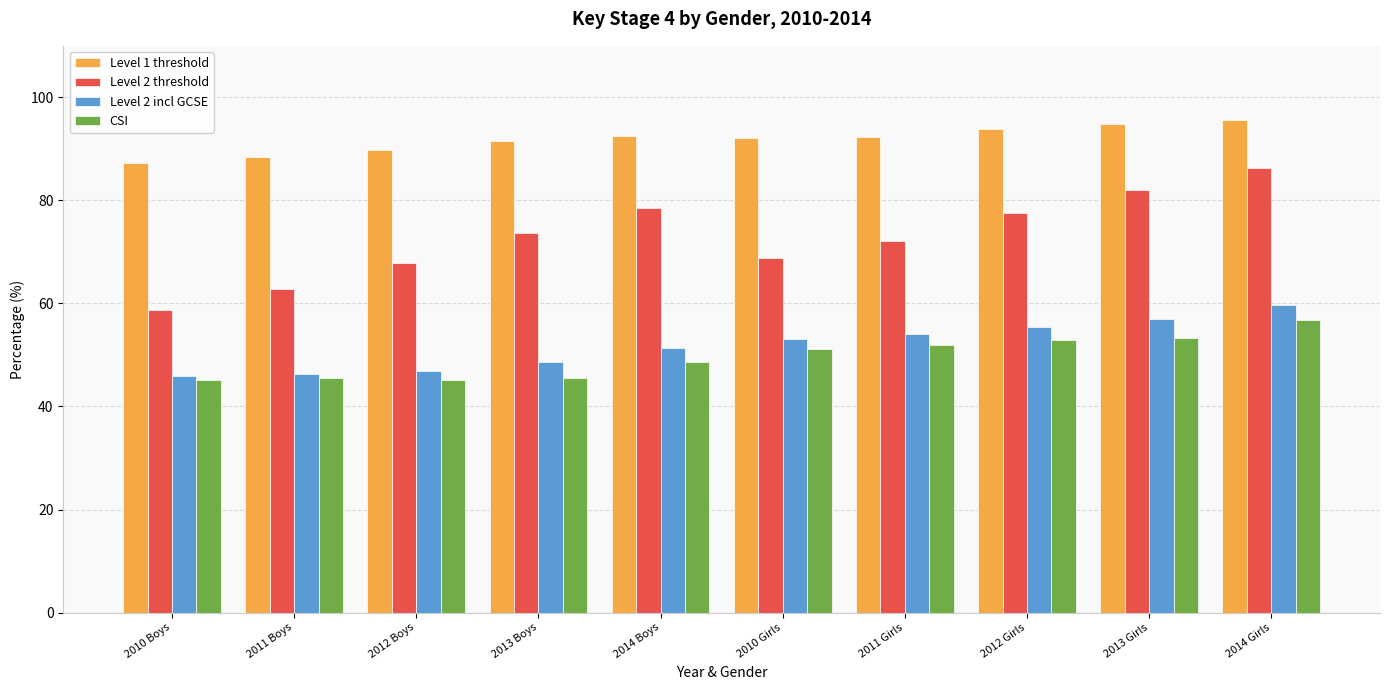

Which series has the largest range (max minus min)?

Level 2 threshold